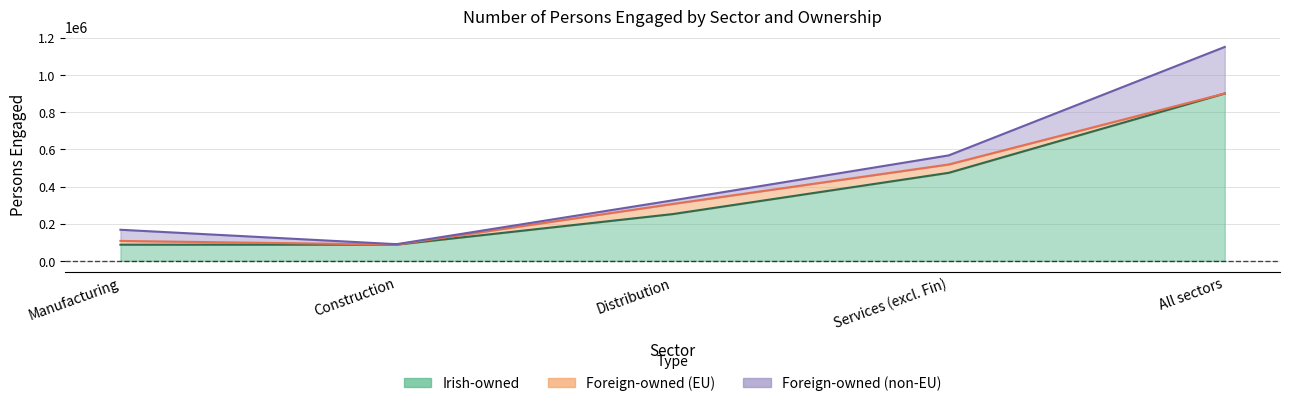

What is the maximum value shown in the chart?

900698